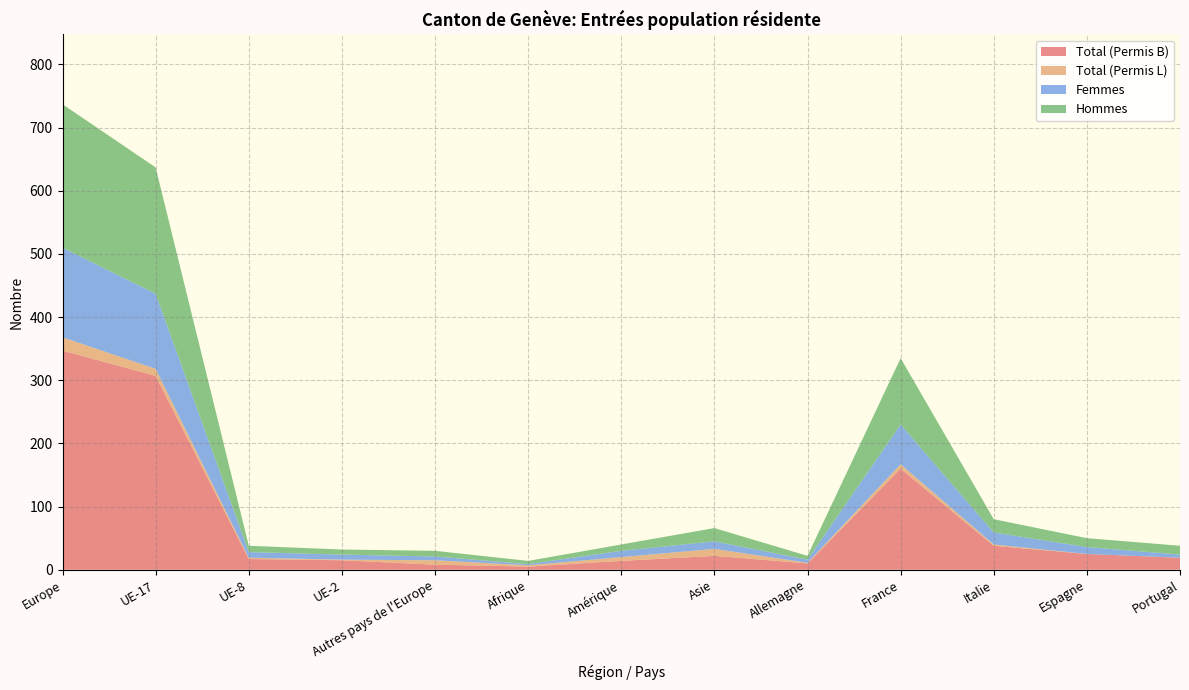

Reading left to right, list all the values displayed in this chart.

Total (Permis B): Europe=347	UE-17=307	UE-8=17	UE-2=15	Autres pays de l'Europe=8	Afrique=5	Amérique=14	Asie=22	Allemagne=10	France=160	Italie=38	Espagne=25	Portugal=19
Total (Permis L): Europe=21	UE-17=11	UE-8=2	UE-2=1	Autres pays de l'Europe=7	Afrique=2	Amérique=6	Asie=11	Allemagne=1	France=7	Italie=2	Espagne=0	Portugal=0
Femmes: Europe=142	UE-17=119	UE-8=9	UE-2=8	Autres pays de l'Europe=6	Afrique=2	Amérique=10	Asie=12	Allemagne=5	France=63	Italie=19	Espagne=11	Portugal=5
Hommes: Europe=227	UE-17=200	UE-8=10	UE-2=8	Autres pays de l'Europe=9	Afrique=5	Amérique=10	Asie=21	Allemagne=6	France=105	Italie=21	Espagne=14	Portugal=14